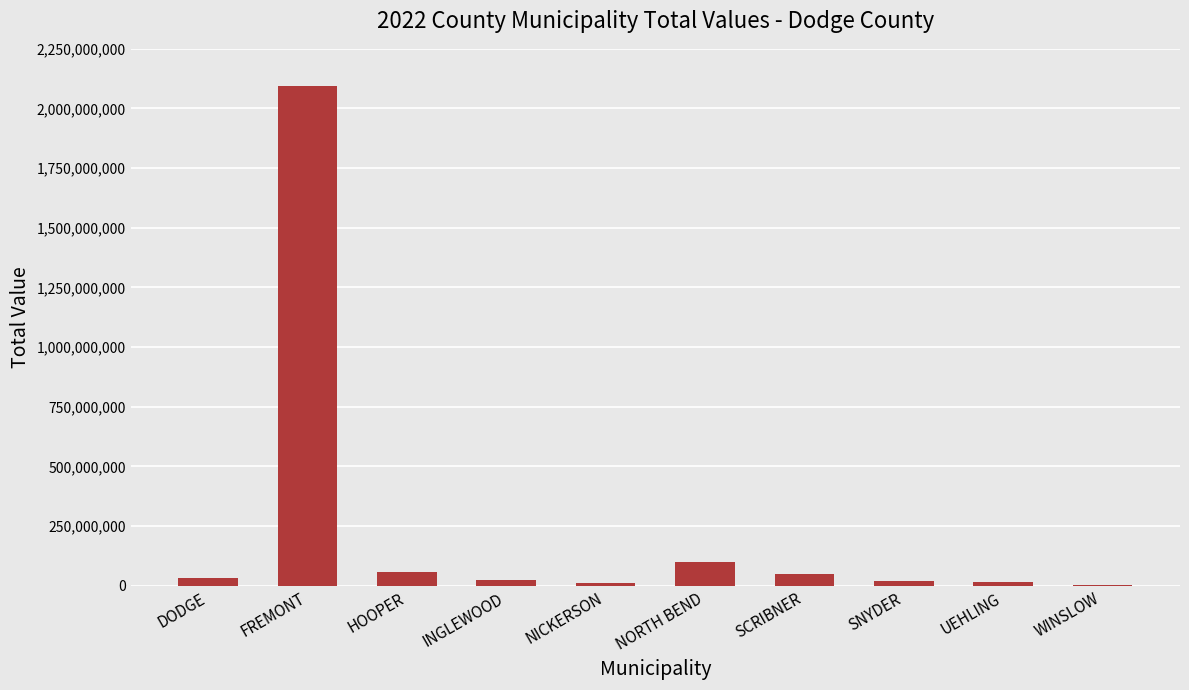

Is it true that the value at DODGE is 30920466?

True